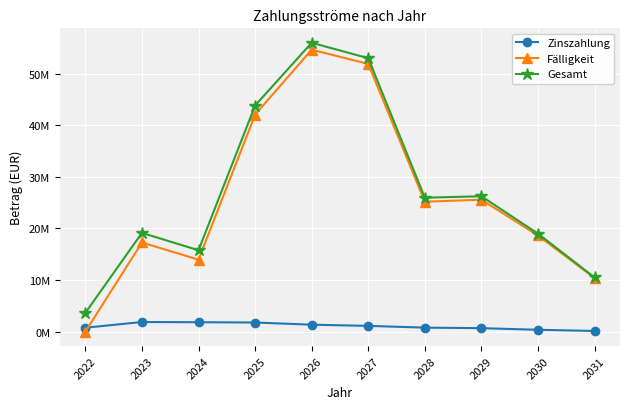

What are all the series names shown in the legend?

Zinszahlung, Fälligkeit, Gesamt